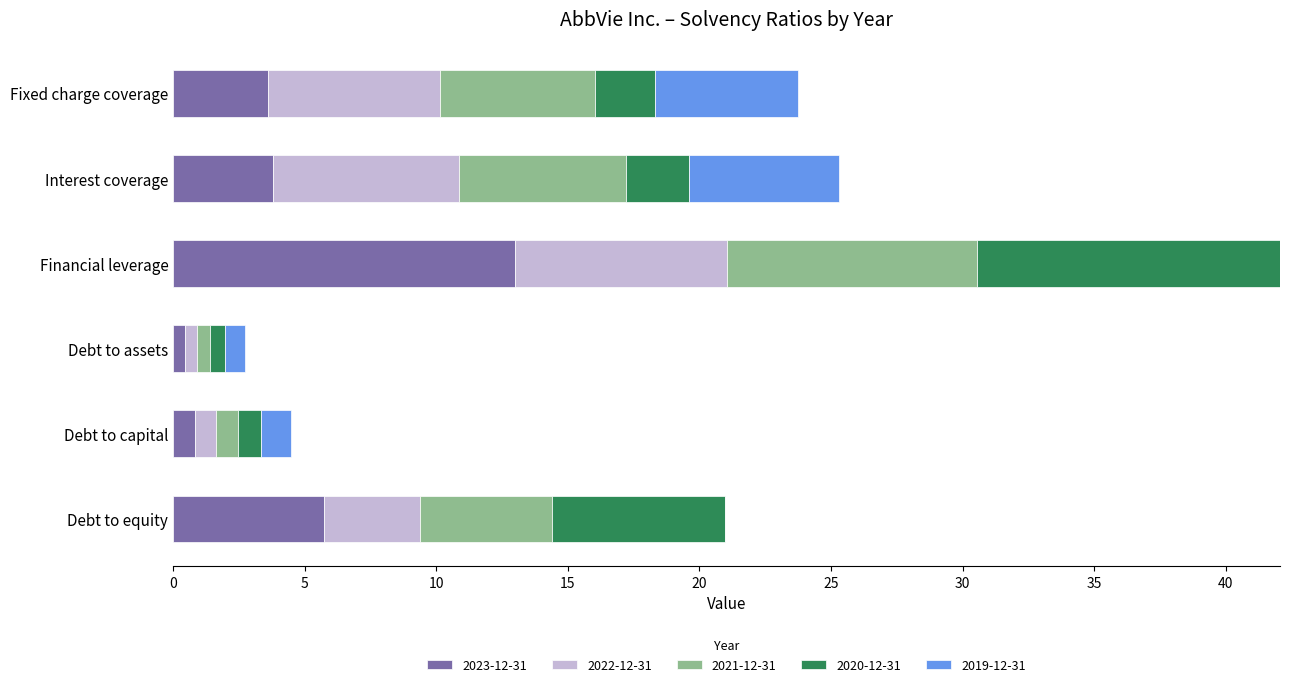

What is the total value across all series at Interest coverage?

25.3